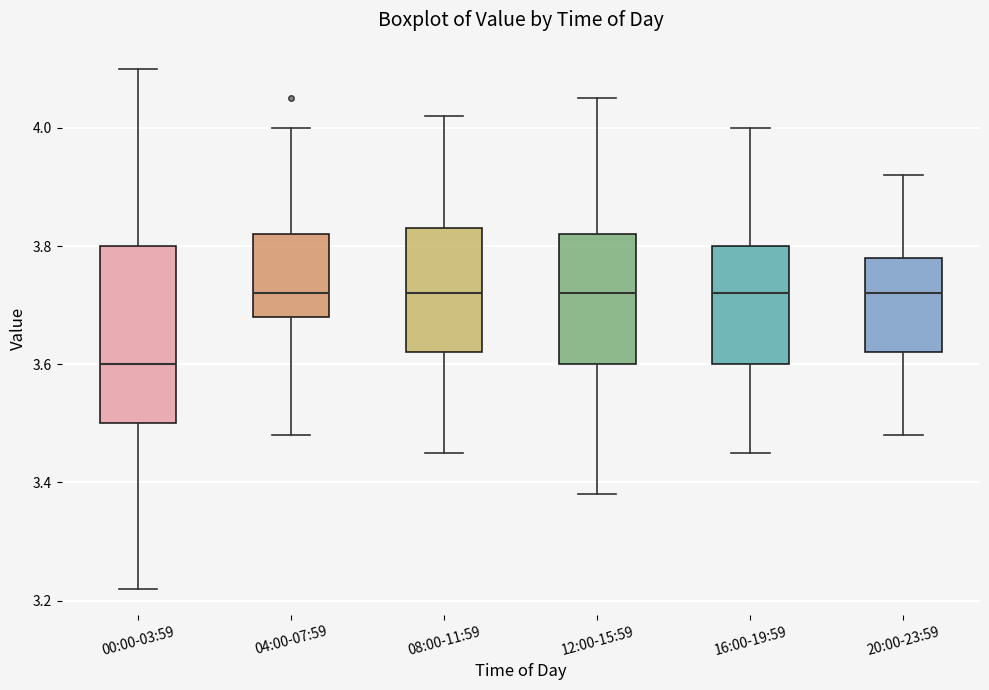

Which box is the tallest, from its lower edge to its upper edge?

00:00-03:59